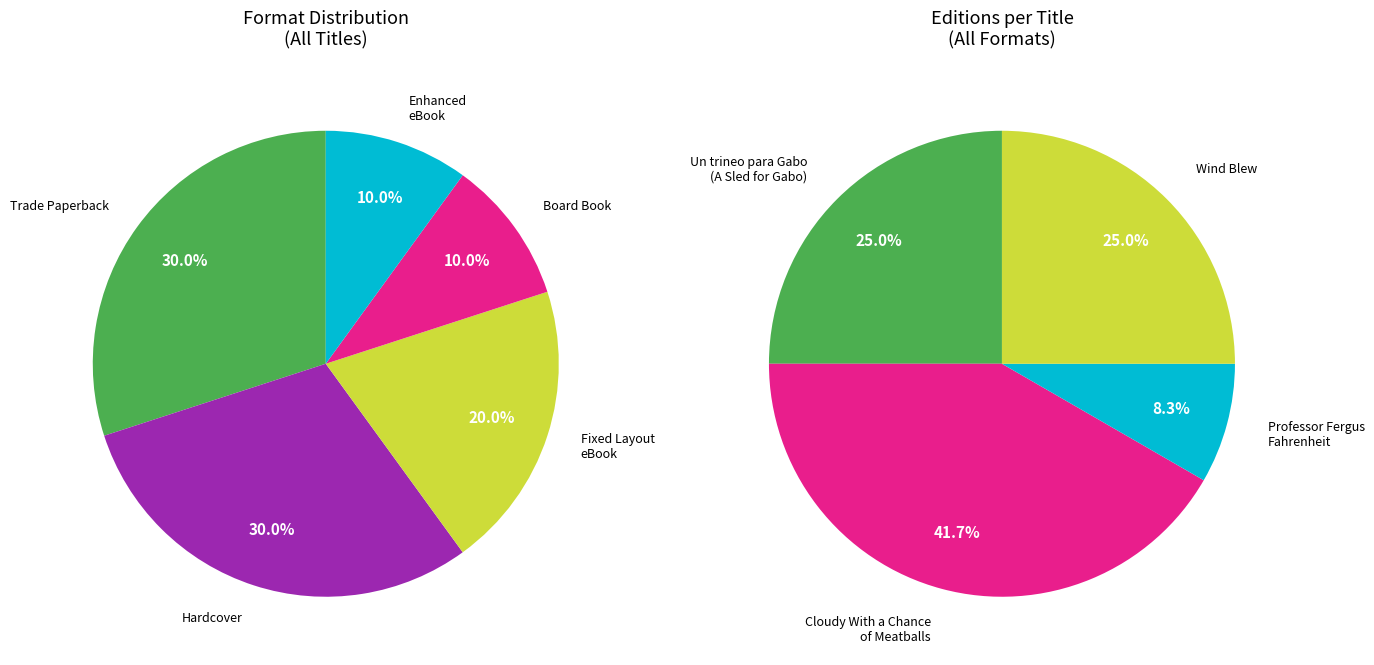

Does Wind Blew account for over 50% of the chart?

No